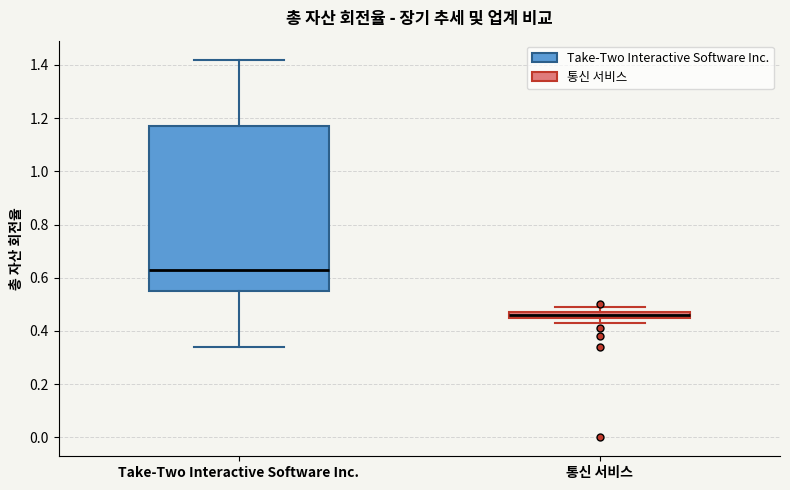

Comparing the boxes themselves (not the whiskers), which one is the tallest?

Take-Two Interactive Software Inc.